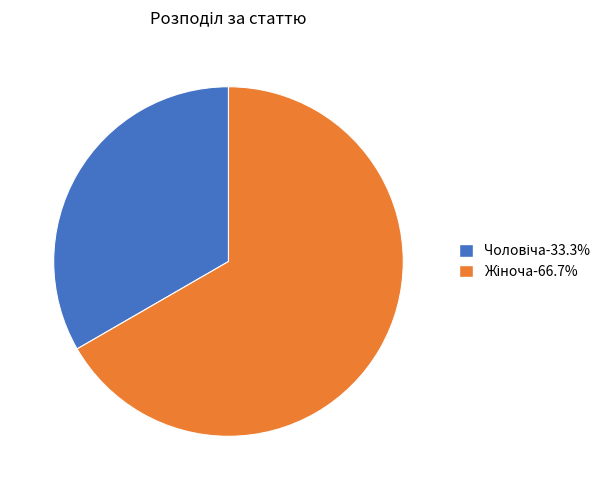

Is there a majority slice in this chart?

Yes